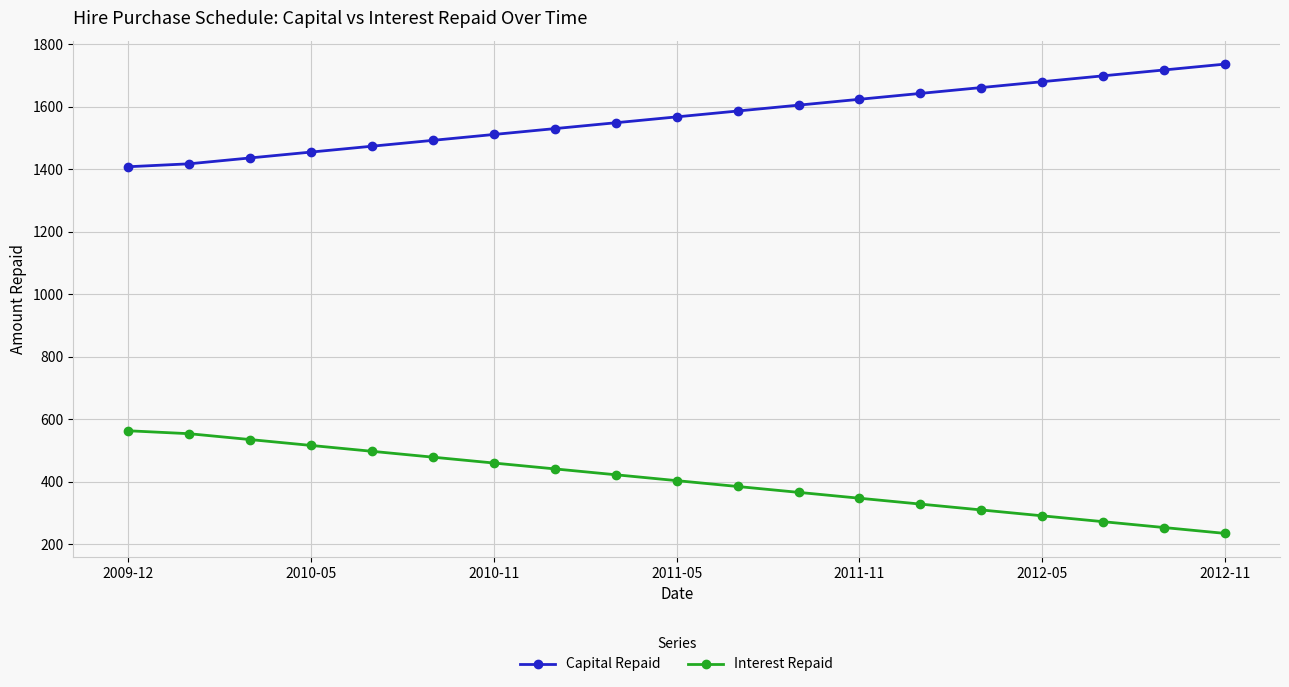

What is the average value of the Capital Repaid series?

1568.5